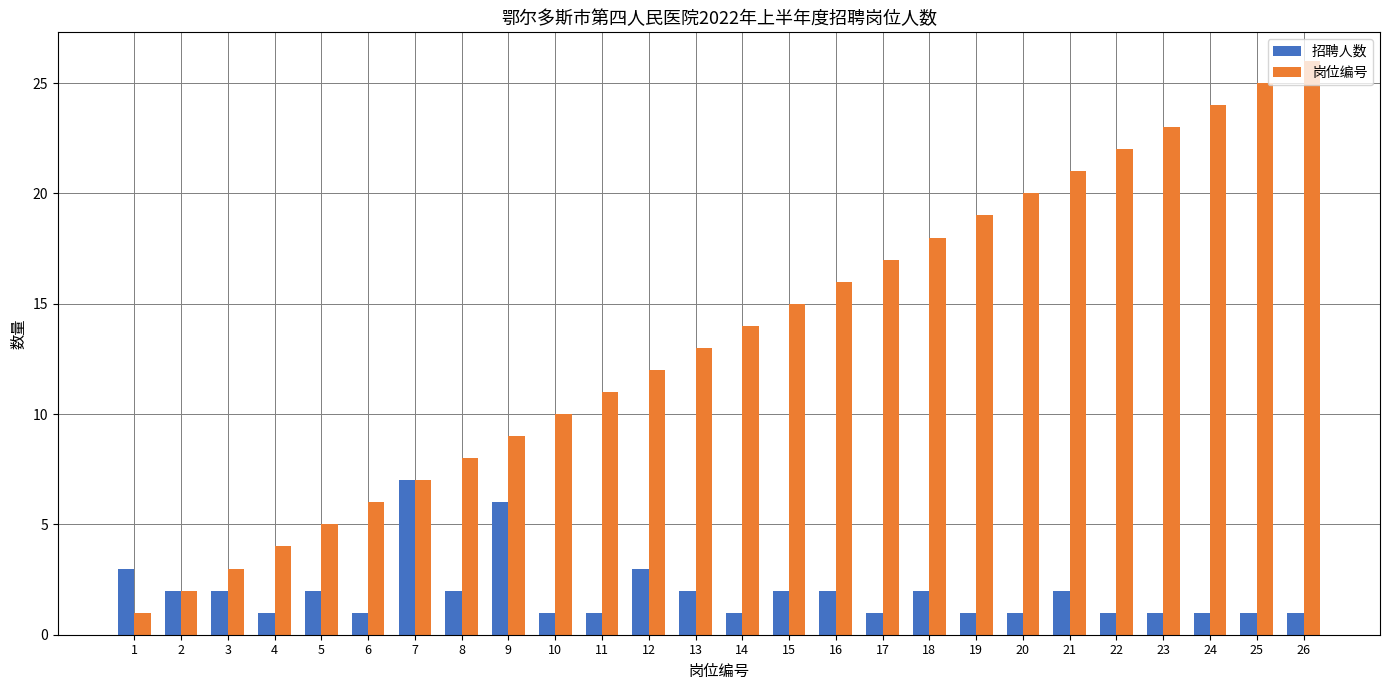

Does the chart contain any negative values?

No